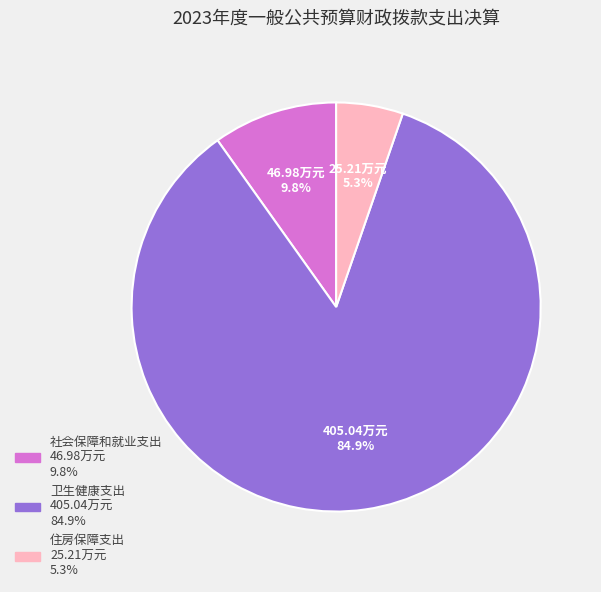

True or false: 社会保障和就业支出 accounts for 10% of the total.

True